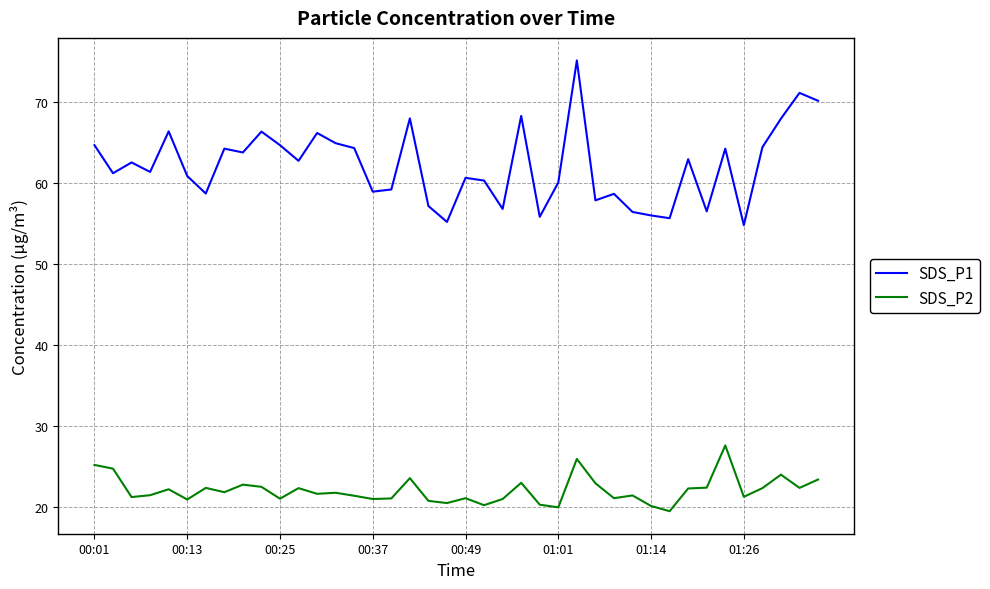

True or false: SDS_P1 and SDS_P2 intersect in this chart.

False